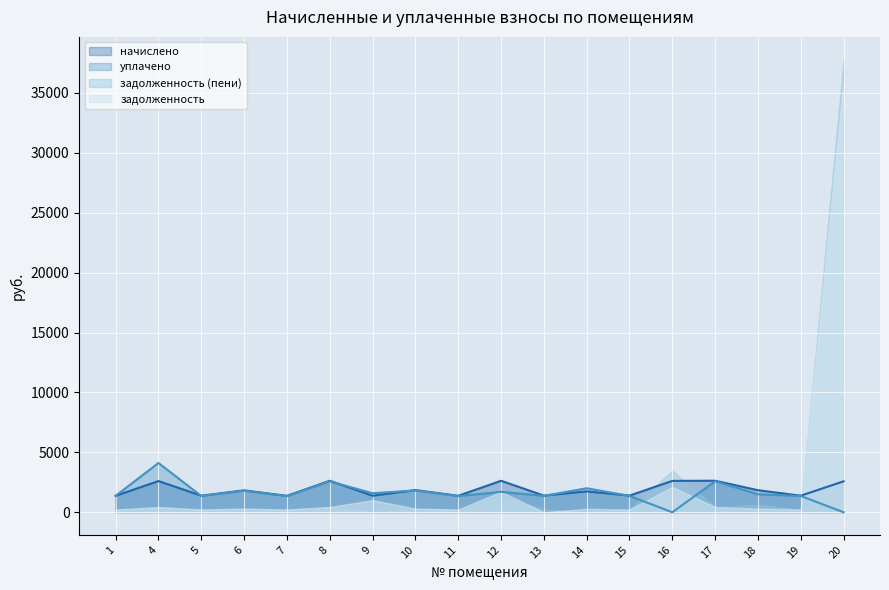

Which label corresponds to the largest value in the chart?

20